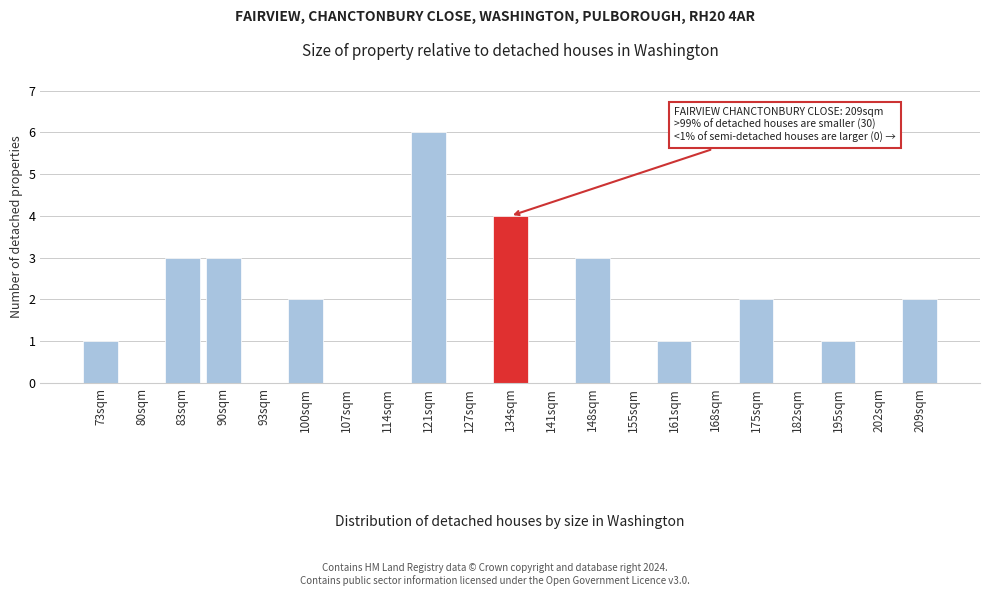

Reading left to right, transcribe all the data shown in this chart.

73sqm=1	80sqm=0	83sqm=3	90sqm=3	93sqm=0	100sqm=2	107sqm=0	114sqm=0	121sqm=6	127sqm=0	134sqm=4	141sqm=0	148sqm=3	155sqm=0	161sqm=1	168sqm=0	175sqm=2	182sqm=0	195sqm=1	202sqm=0	209sqm=2